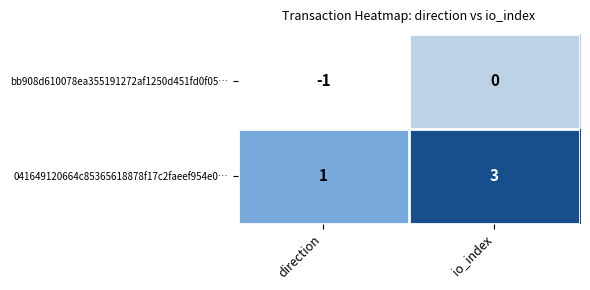

What is the sum of all 041649120664c85365618878f17c2faeef954e0… values?

4